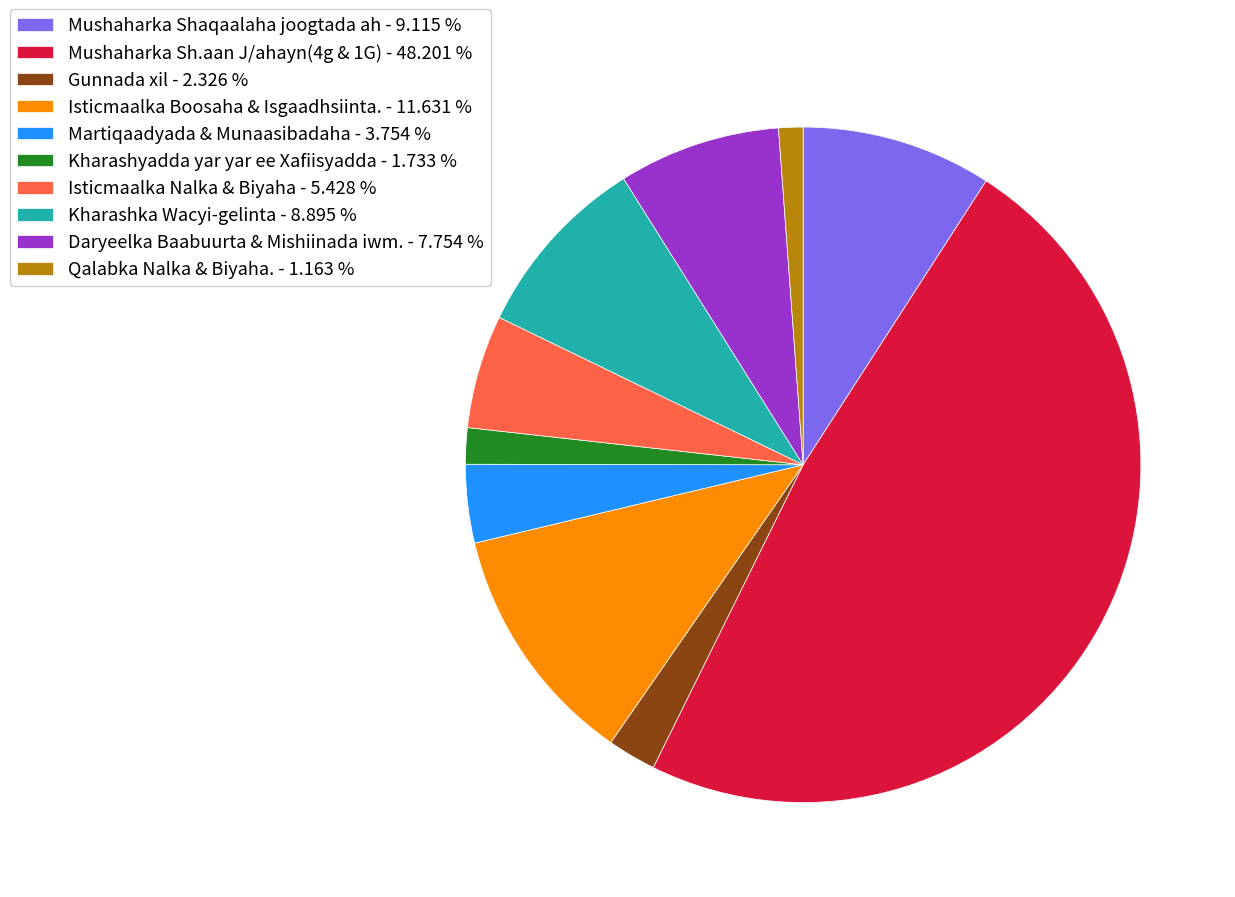

True or false: Martiqaadyada & Munaasibadaha accounts for 4% of the total.

True